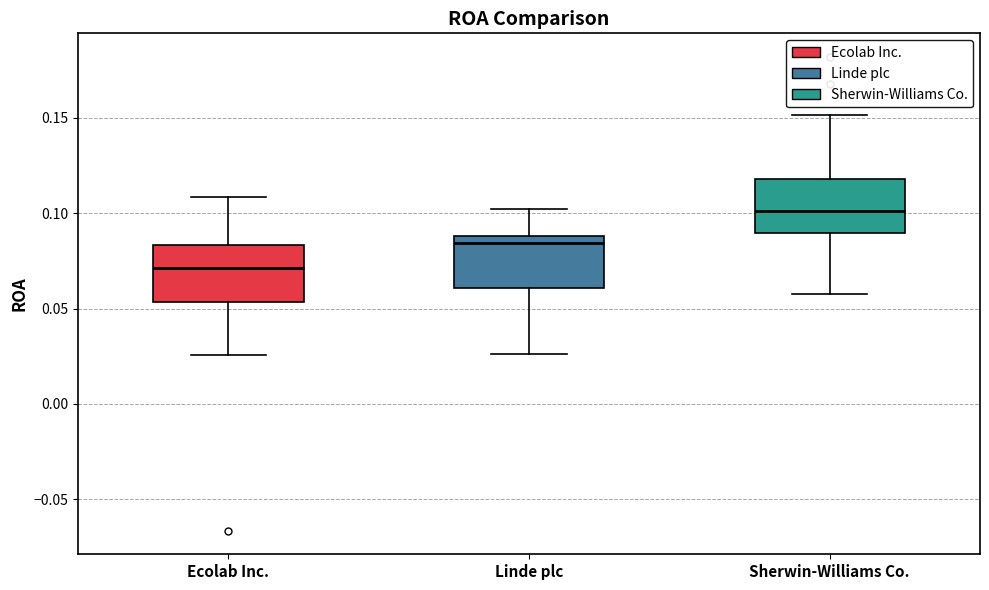

Reading left to right, read every box against the y-axis: the position of its median line, the range the box covers, and the ends of its whiskers. The values are not printed on the chart, so give them approximately, as read against the axis.

Ecolab Inc.: median 0.070, box 0.055 to 0.085, whiskers 0.025 to 0.110
Linde plc: median 0.085, box 0.060 to 0.090, whiskers 0.025 to 0.100
Sherwin-Williams Co.: median 0.100, box 0.090 to 0.120, whiskers 0.060 to 0.150